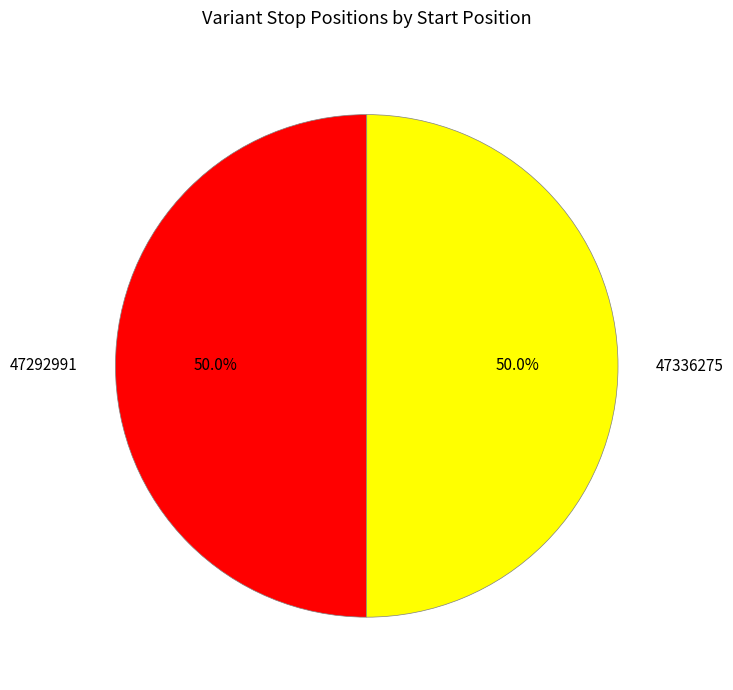

True or false: 47336275 accounts for 50% of the total.

True